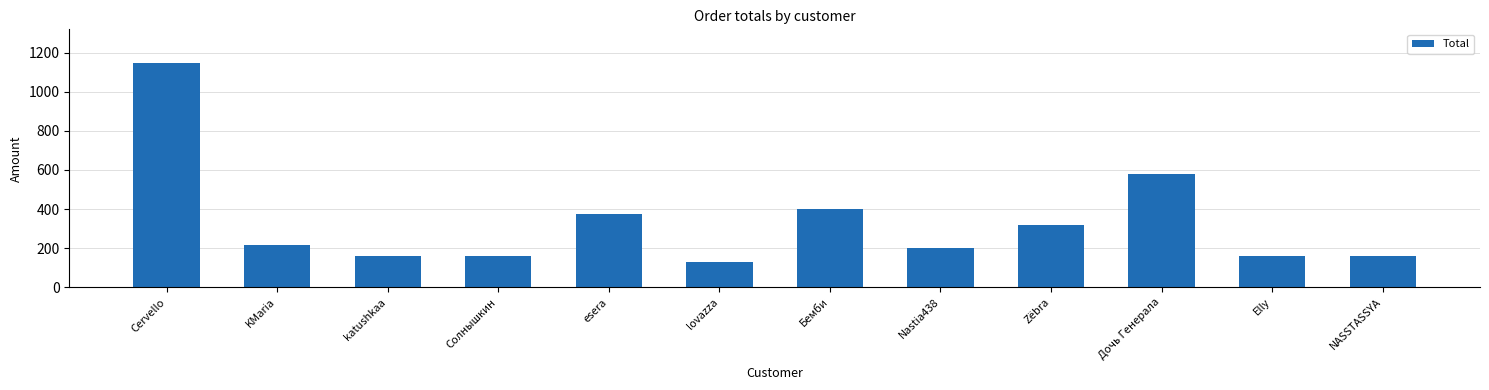

Approximately how many times larger is the value at katushkaa compared to Бемби?

0.4